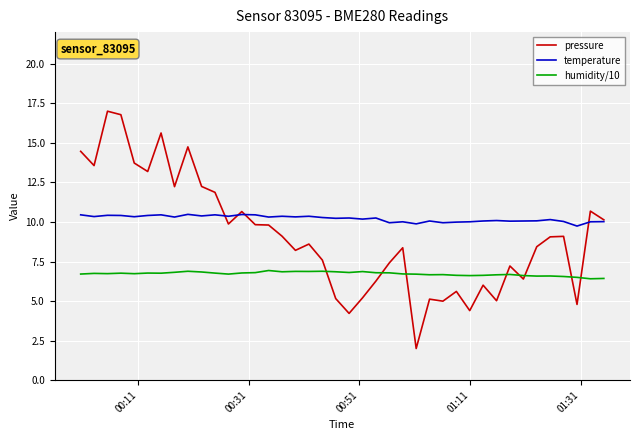

What is the difference between the maximum and minimum values in the humidity/10 series?

0.5